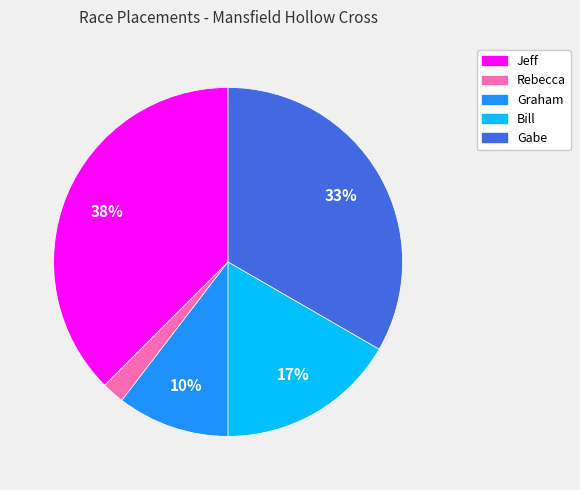

Rank the categories by value from highest to lowest.

Jeff, Gabe, Bill, Graham, Rebecca